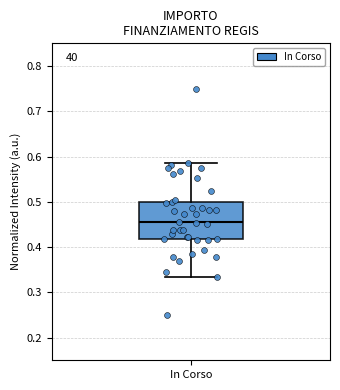

Transcribe this box plot: give where the median line is, the range the box spans, and where the two whiskers end, as read against the y-axis. The values are not printed on the chart, so give them approximately, as read against the axis.

median 0.45, box 0.42 to 0.50, whiskers 0.33 to 0.59